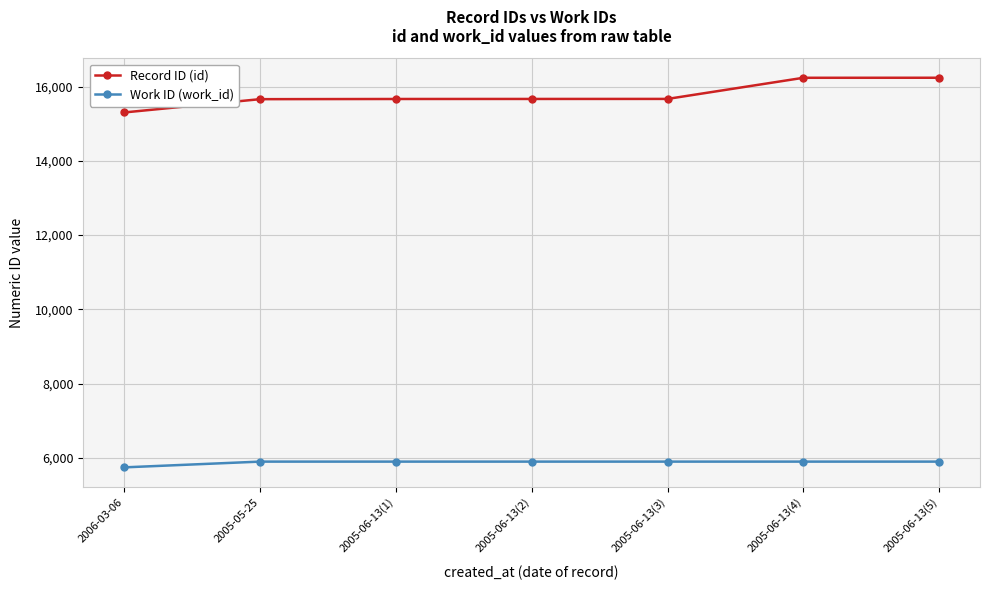

What is the greatest value displayed?

16236